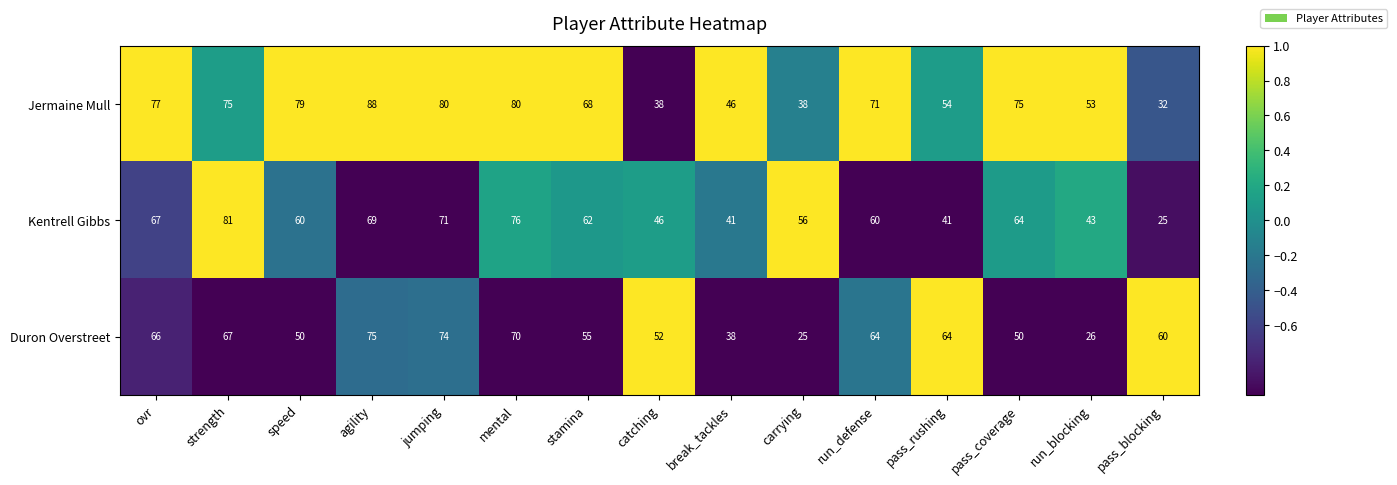

Between strength and carrying, which series saw the biggest shift?

Duron Overstreet